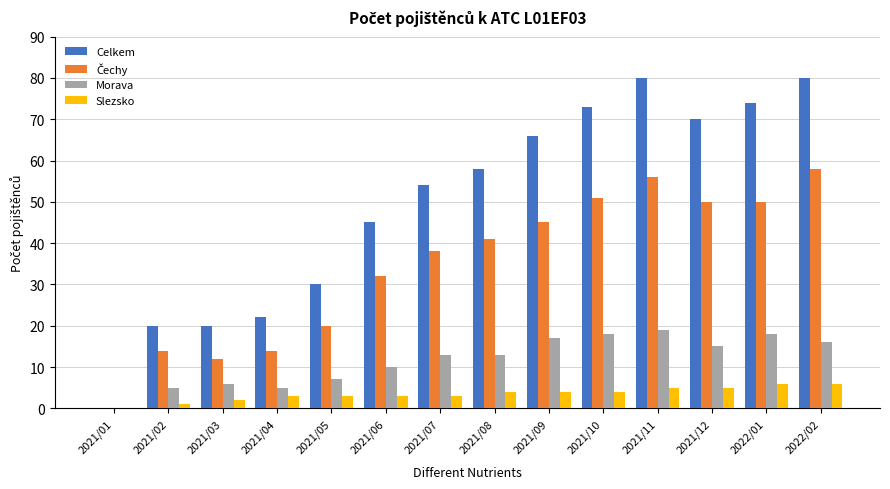

Where is Celkem nearest to the value 40?

2021/06